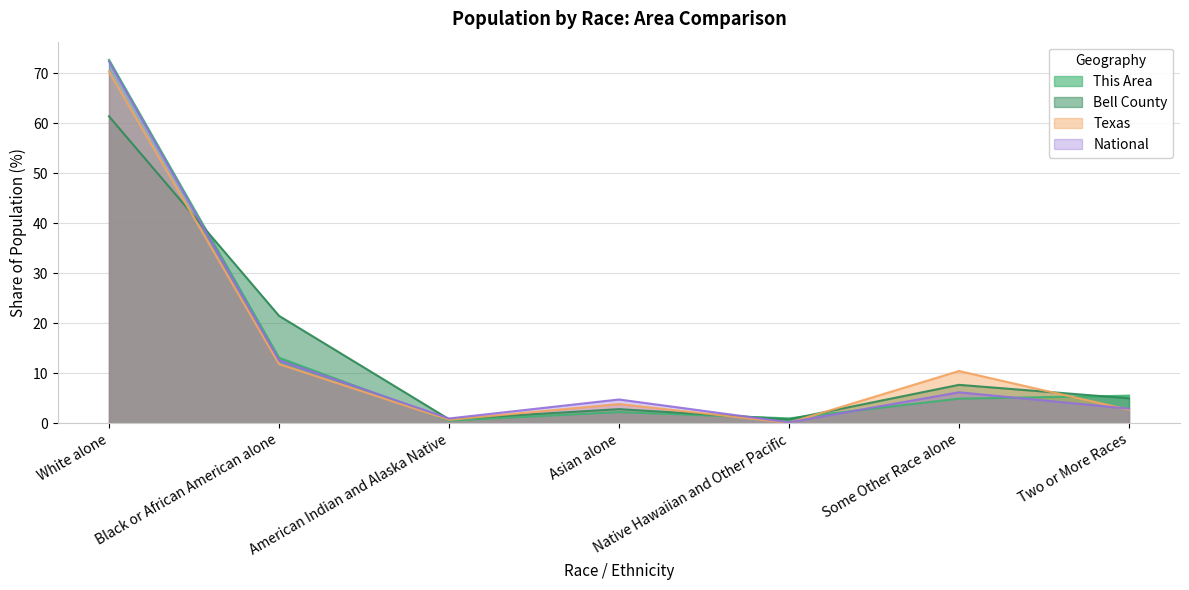

The value of Bell County at Some Other Race alone is 3.6. True or false?

False